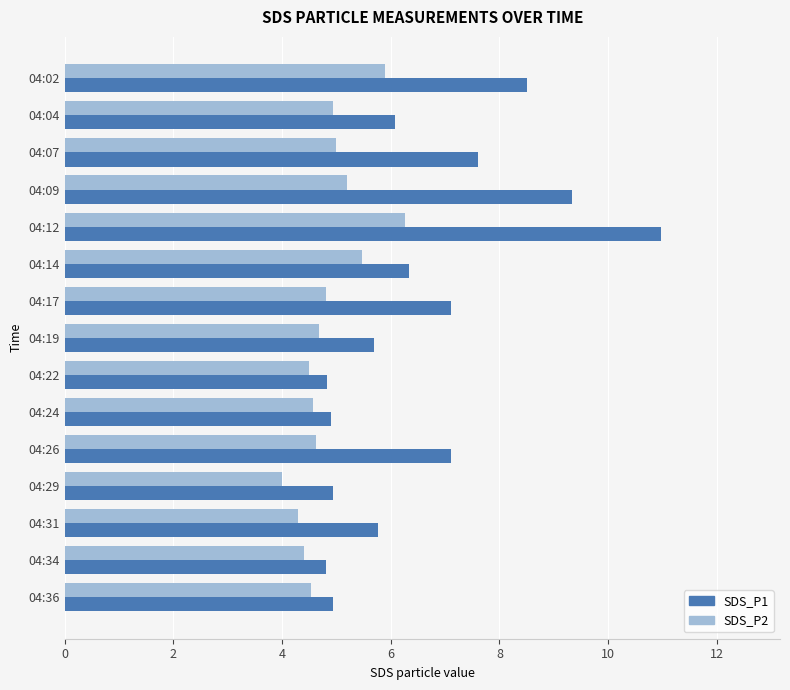

What is the difference between the maximum and minimum values in the SDS_P2 series?

2.3